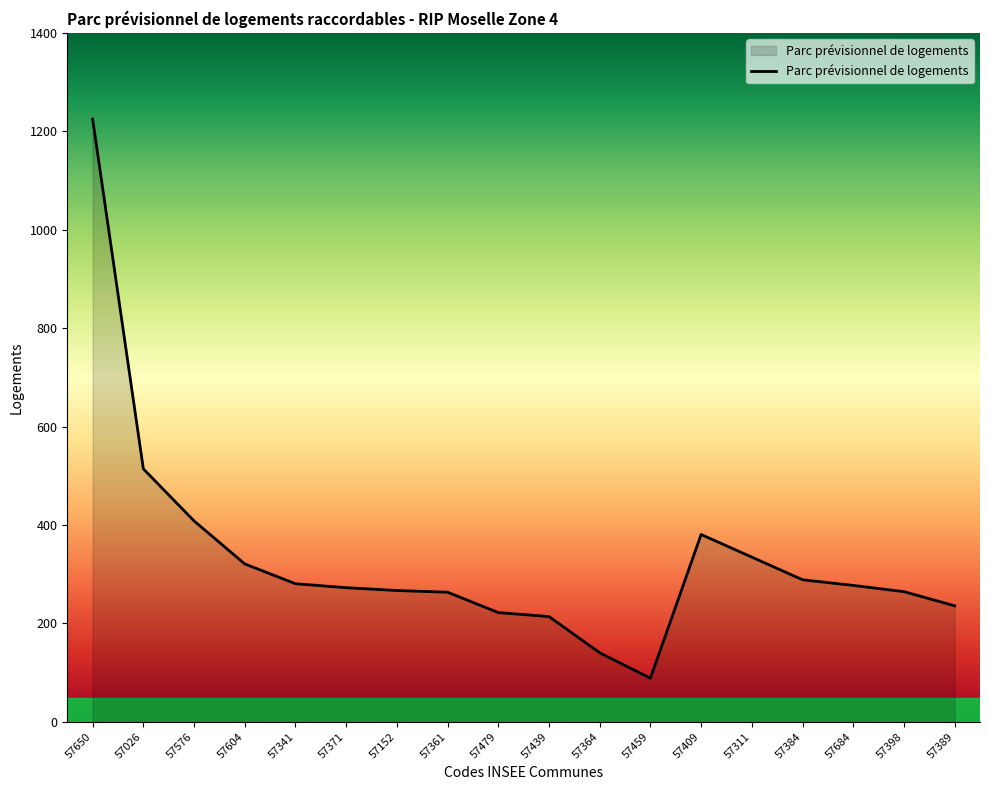

At which category does the chart reach its minimum across all series?

57459